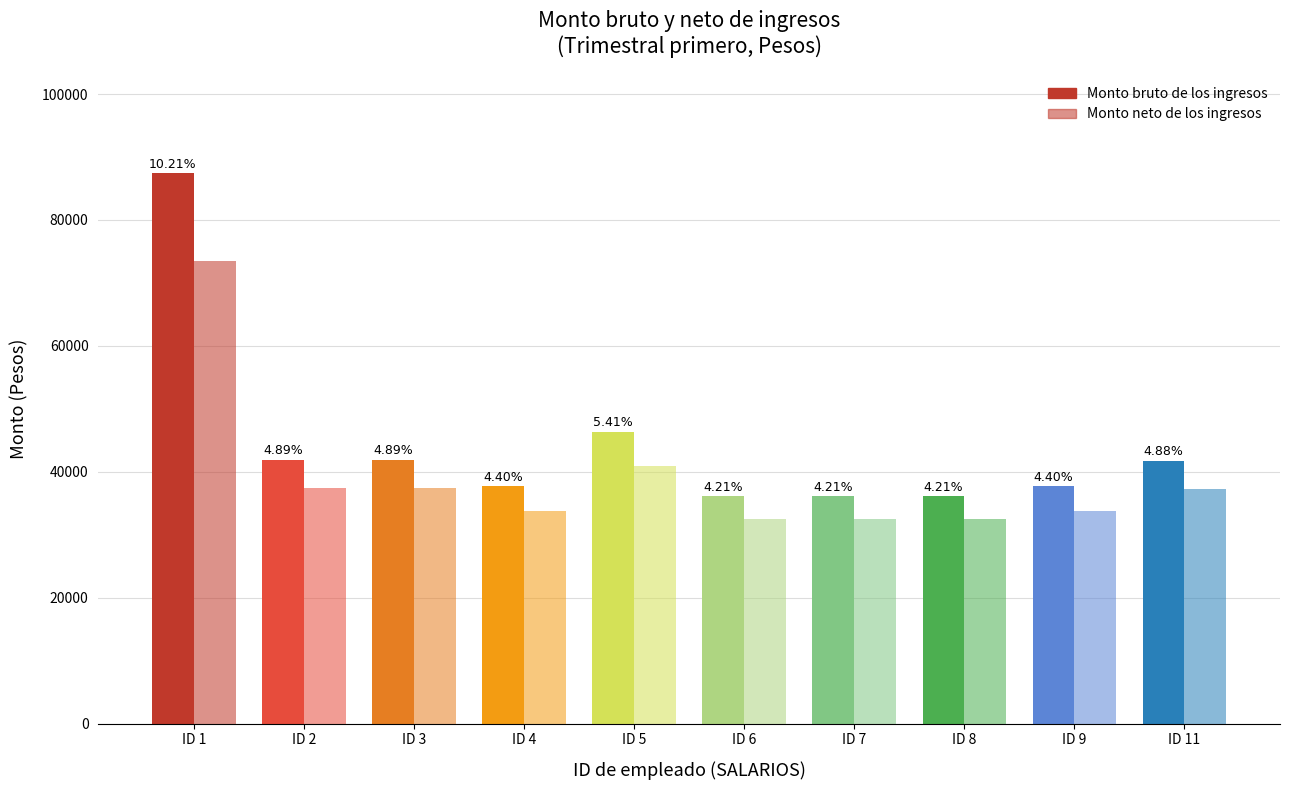

Are the bars horizontal?

No